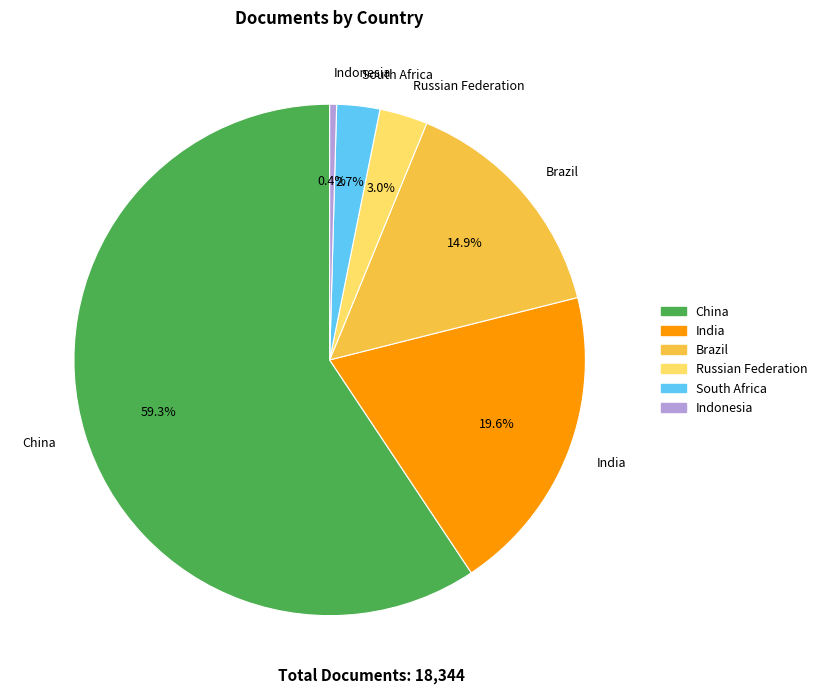

Which has a higher value, Indonesia or India?

India